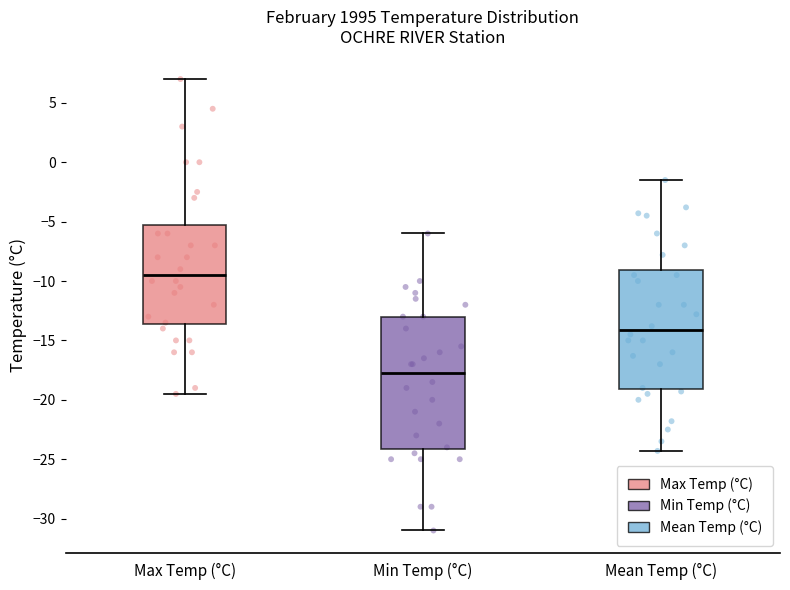

Reading left to right, transcribe this box plot: for each box, give where its median line is, the range the box spans, and where its two whiskers end, as read against the y-axis. The values are not printed on the chart, so give them approximately, as read against the axis.

Max Temp (°C): median -9.5, box -13.5 to -5.0, whiskers -19.5 to 7.0
Min Temp (°C): median -17.5, box -24.0 to -13.0, whiskers -31.0 to -6.0
Mean Temp (°C): median -14.0, box -19.0 to -9.0, whiskers -24.5 to -1.5